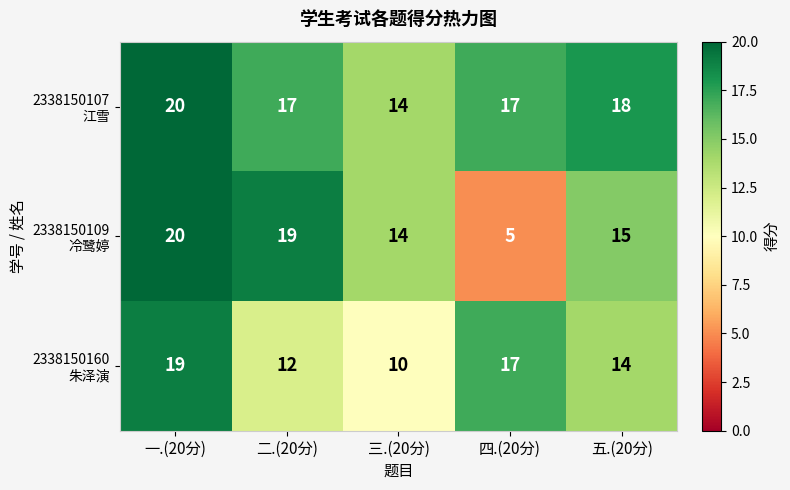

At how many categories does at least one series exceed 10?

5